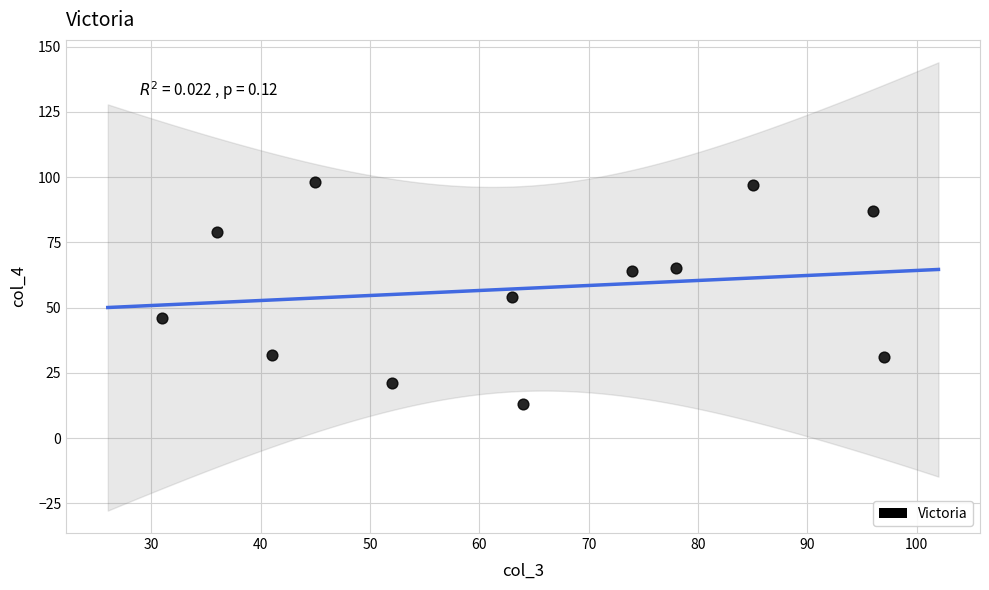

What is the average X value?

64